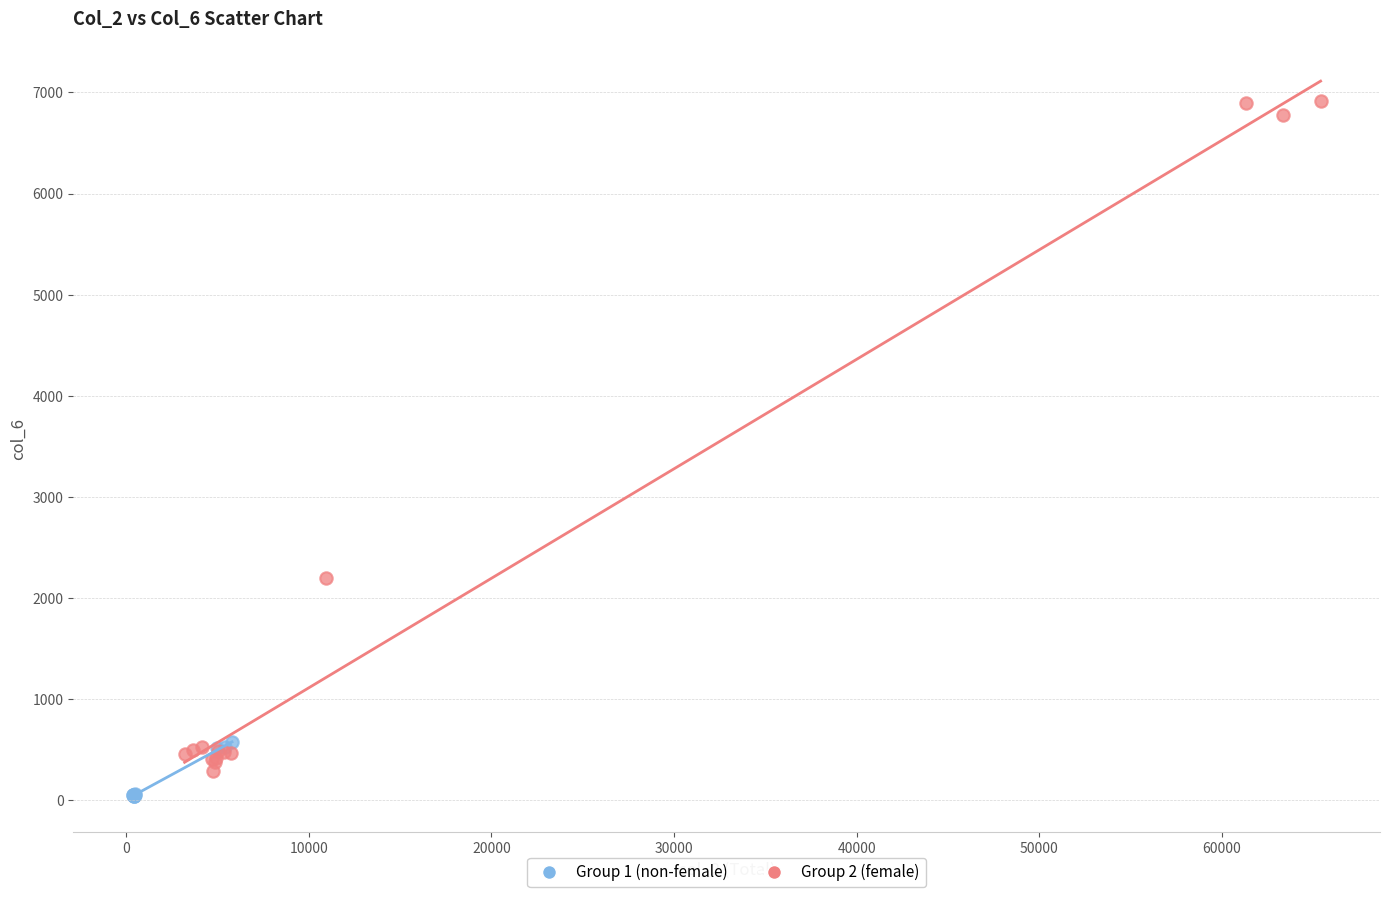

Which series has the widest spread of Y values?

Group 2 (female)